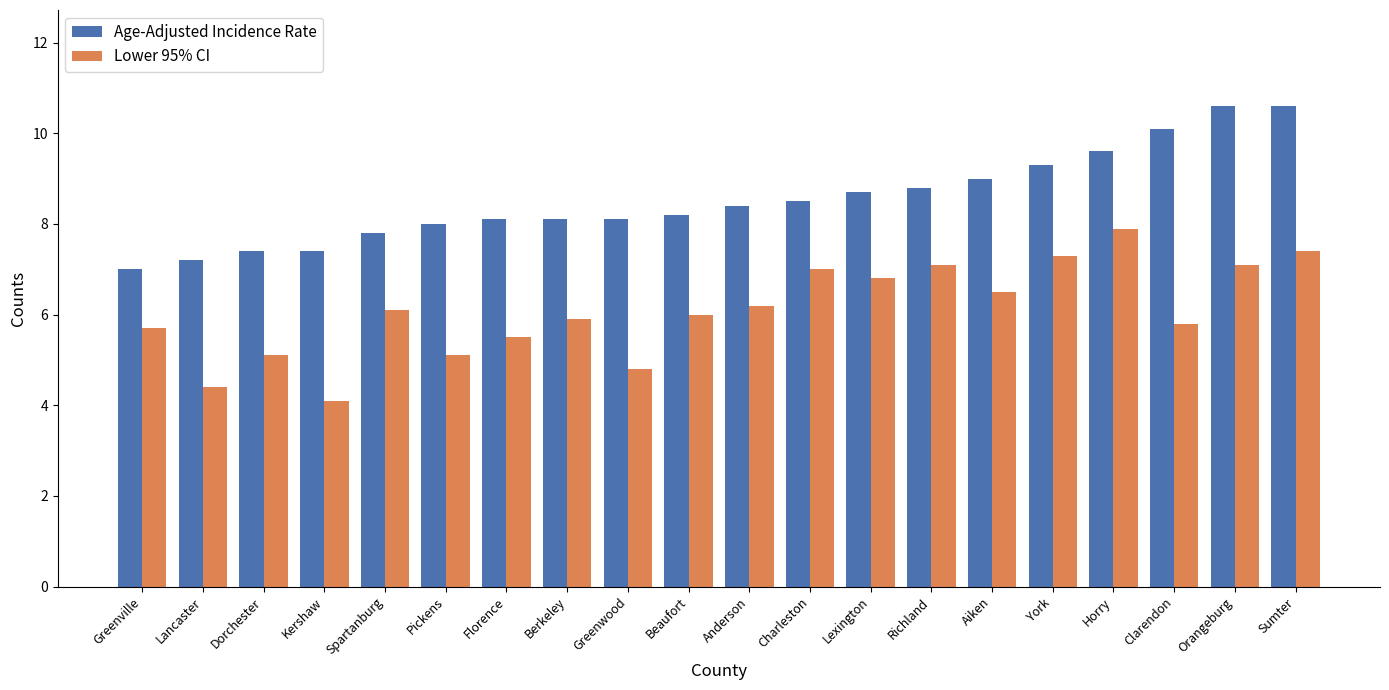

What is the highest value of the Age-Adjusted Incidence Rate series?

10.6